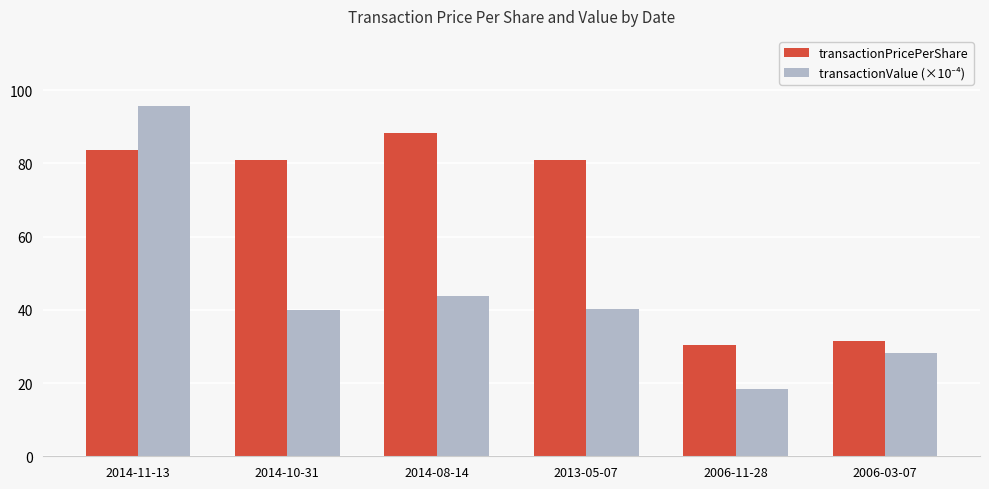

What is the label of the 5th bar from the right?

2014-10-31